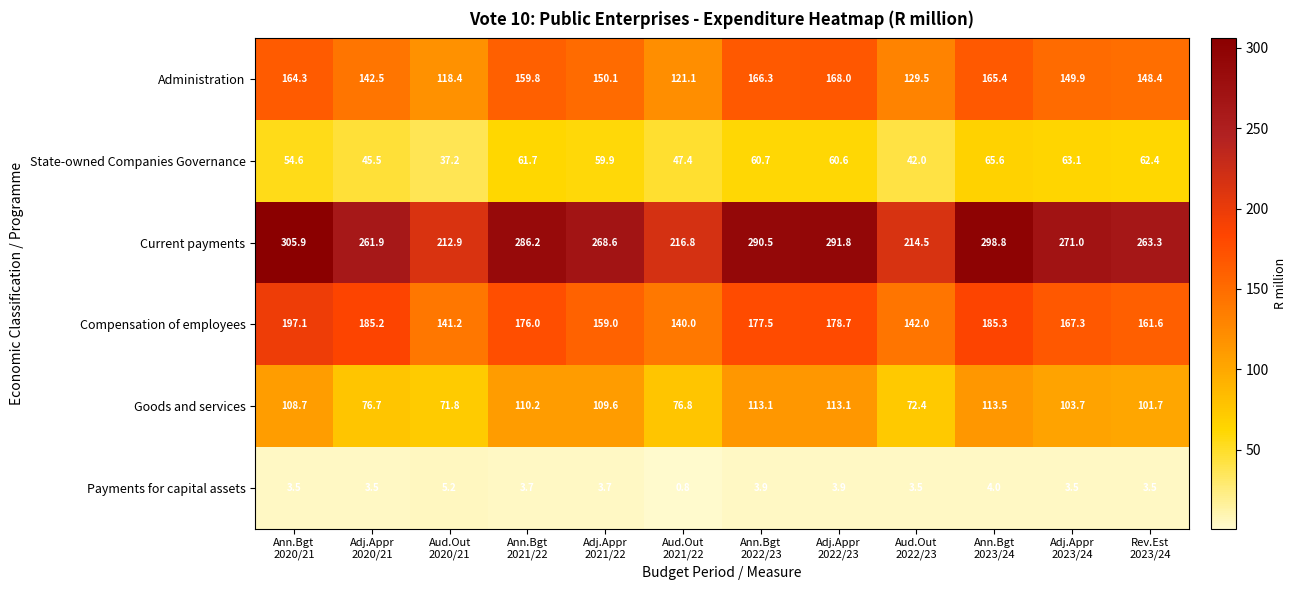

What is the minimum value shown in the chart?

0.8